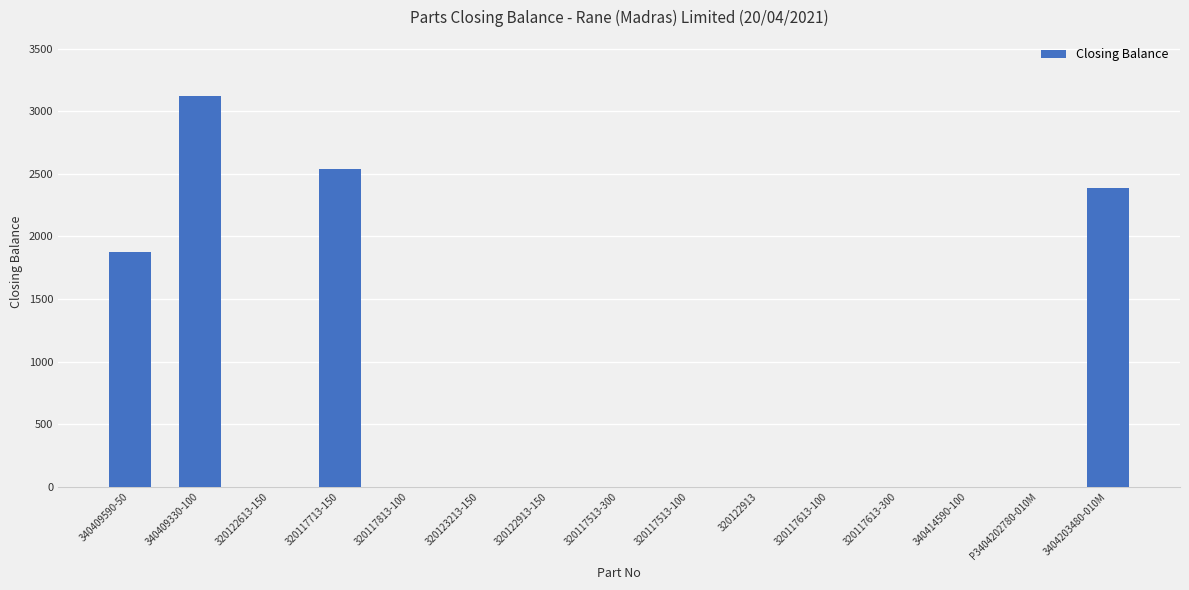

The value at 320117513-300 is -1872. True or false?

False